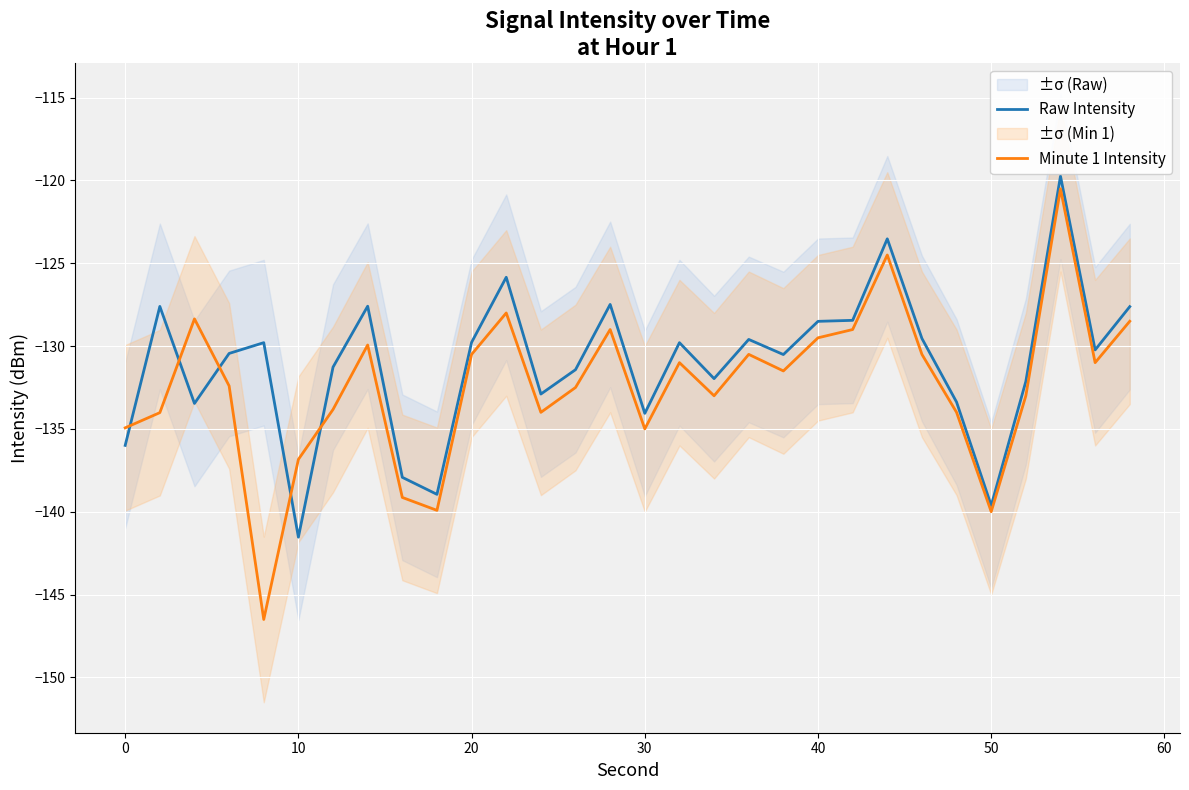

The value of Raw Intensity at 40 is -128.5. True or false?

True